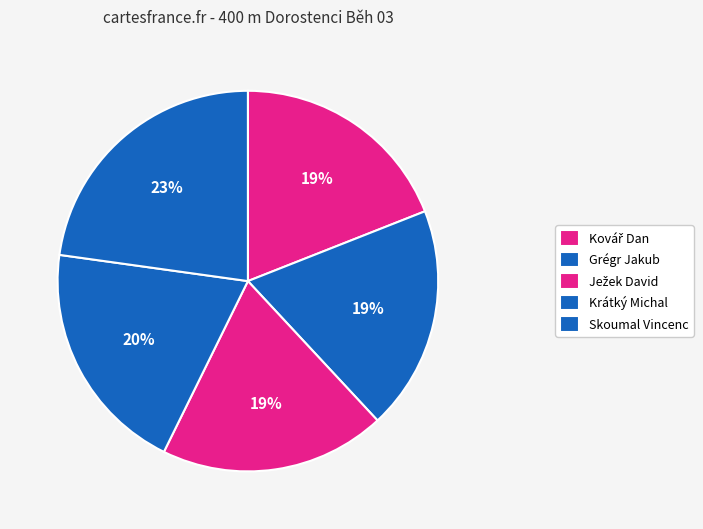

Between Kovář Dan and Ježek David, which is larger?

Ježek David